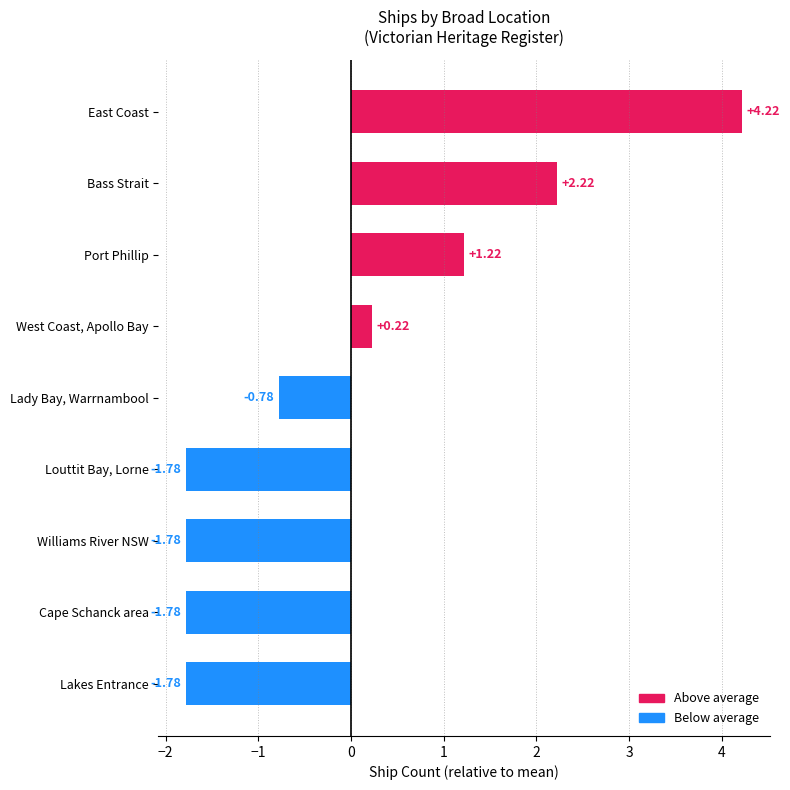

What is the difference between the second highest and minimum values?

4.0